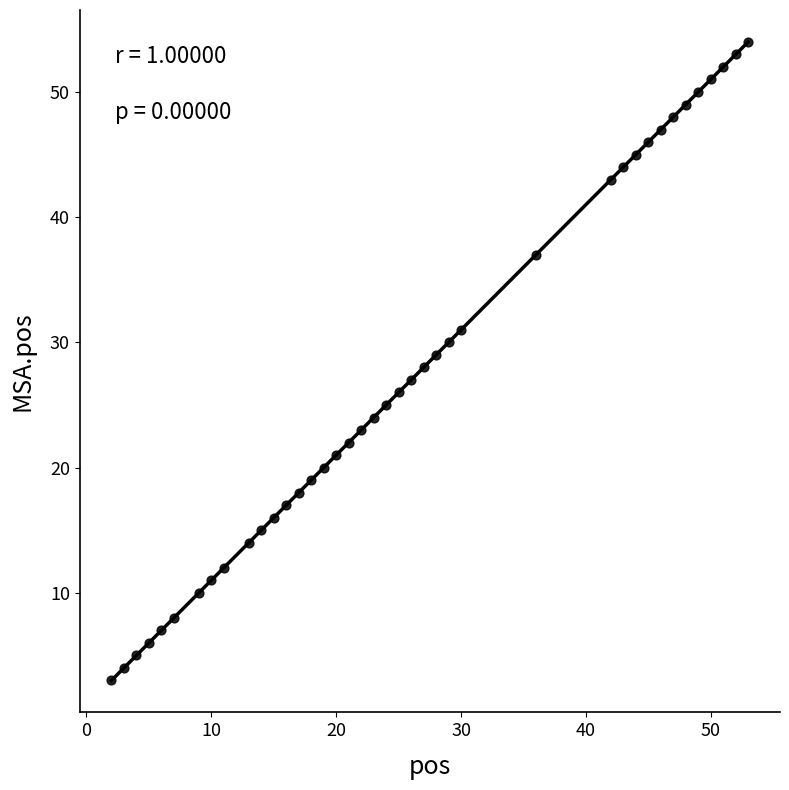

What is the range of Y values (max minus min)?

51